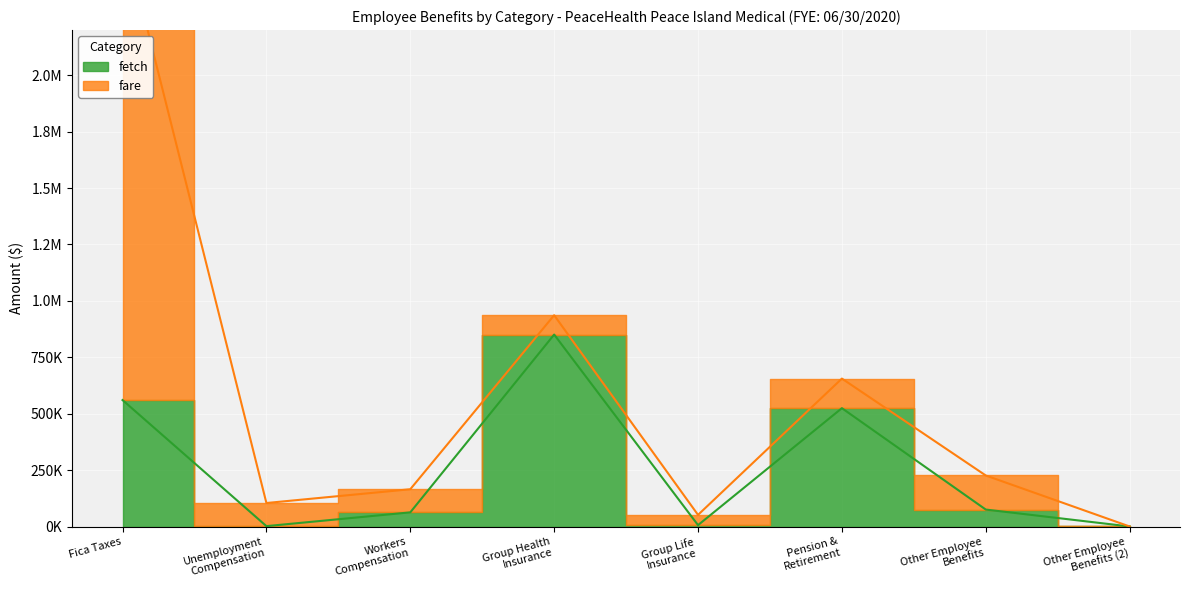

Reading left to right, what are all the values shown in this chart?

560503.0	1832.9	62906.5	850818.4	6285.2	524600.3	75287.9	306.0